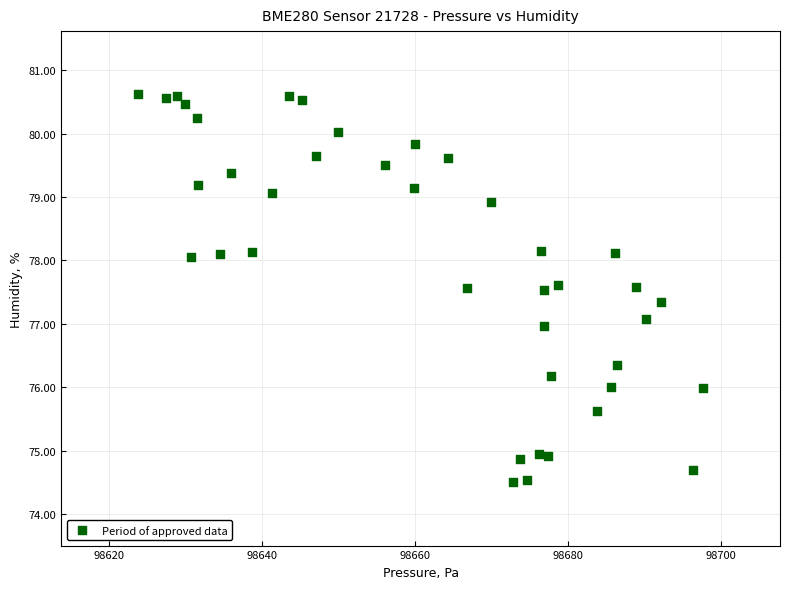

What is the range of X values (max minus min)?

73.9